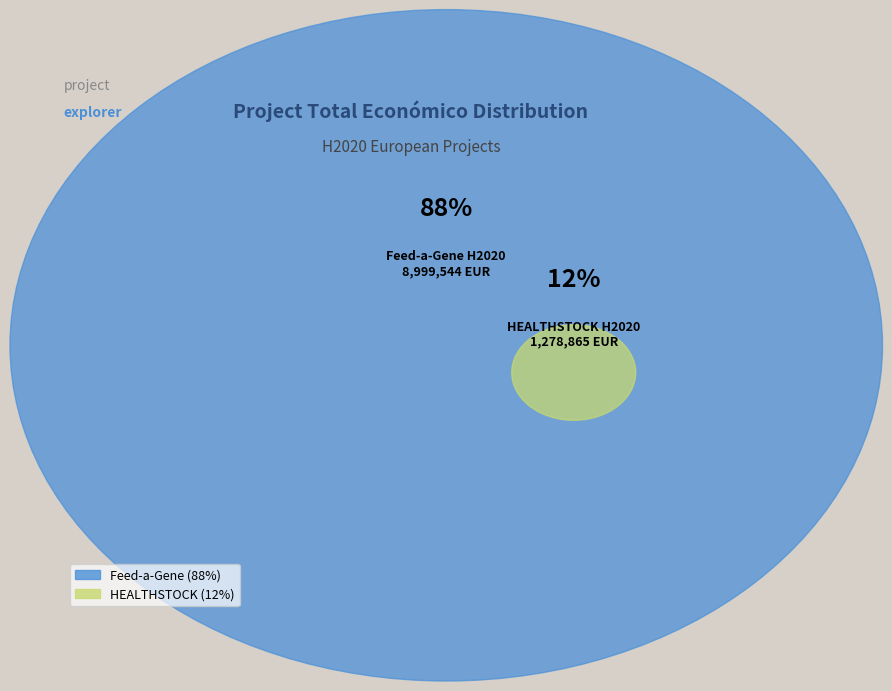

Which category accounts for the majority?

Feed-a-Gene